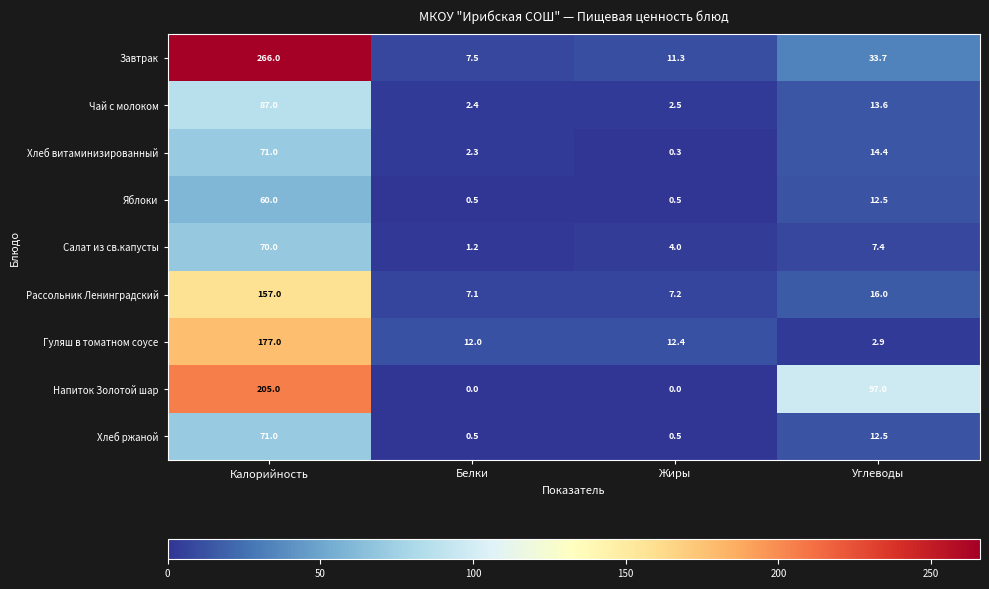

Between Калорийность and Белки, which series saw the biggest shift?

Завтрак